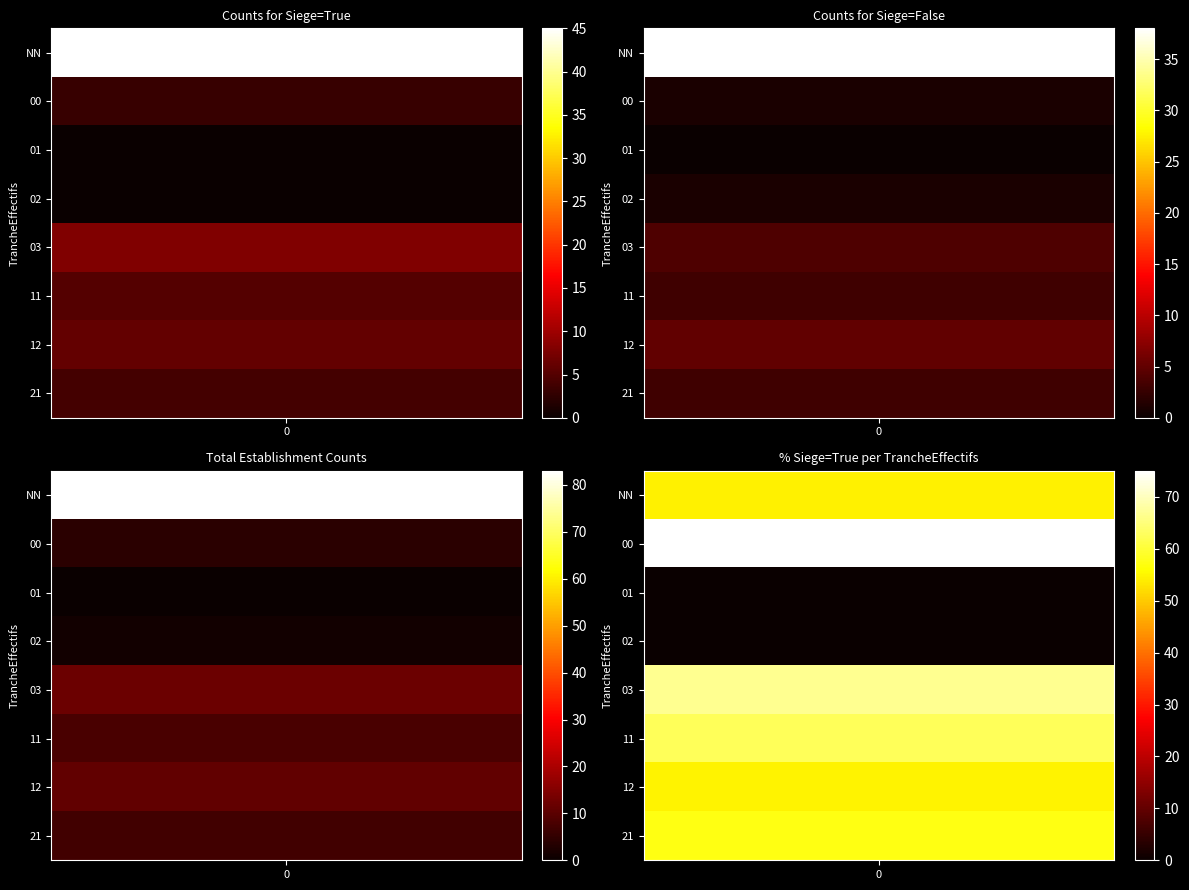

What is the highest value of the false series?

38